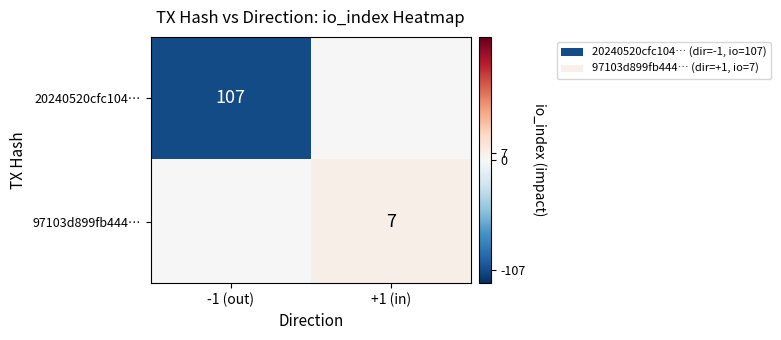

Which category has the lowest value across all series?

-1 (out)